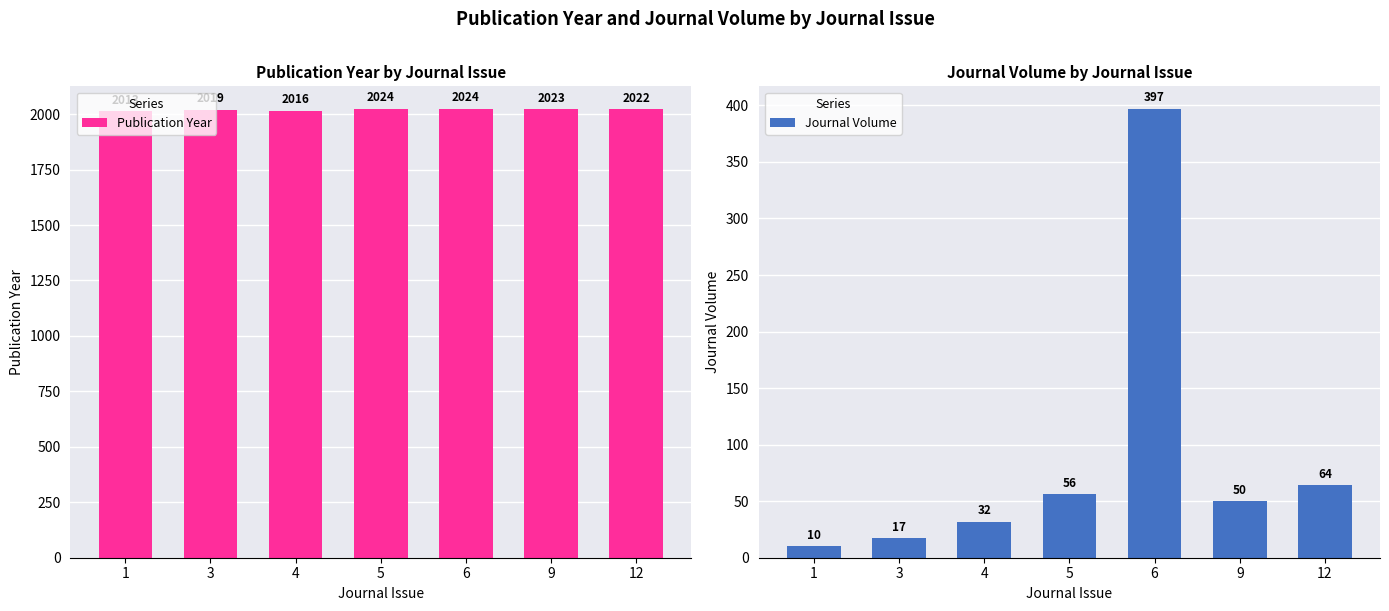

The Publication Year series shows 2019 at 3. True or false?

True